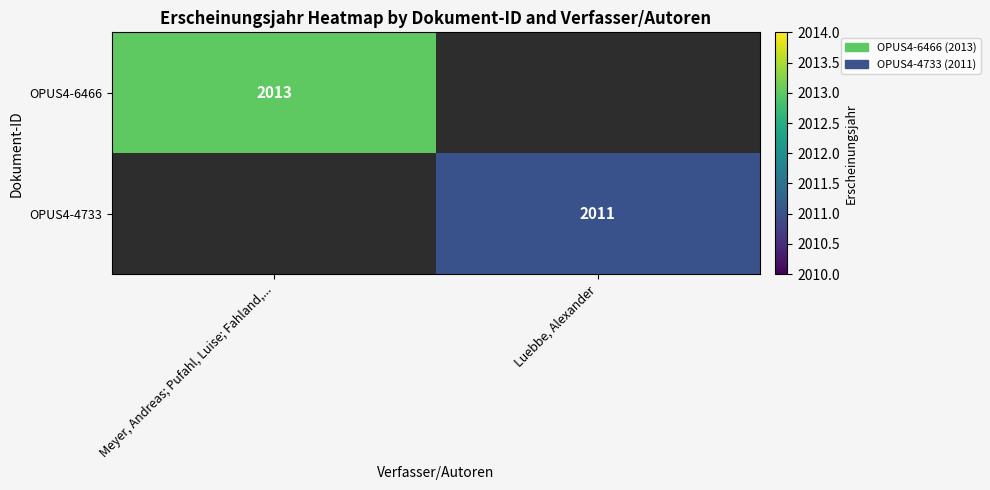

The value of OPUS4-4733 at Luebbe, Alexander is 2011. True or false?

True